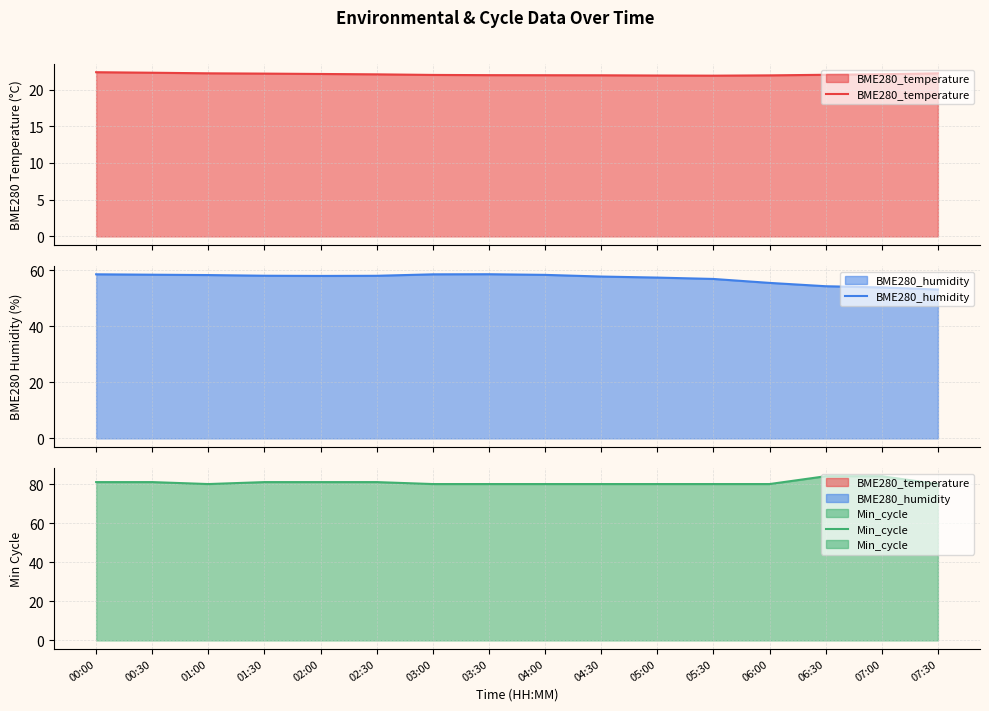

Reading right to left, what are all the values shown in this chart?

BME280_temperature: 07:30=22.2	07:00=22.1	06:30=22.0	06:00=21.9	05:30=21.9	05:00=21.9	04:30=21.9	04:00=22.0	03:30=22.0	03:00=22.0	02:30=22.1	02:00=22.1	01:30=22.2	01:00=22.2	00:30=22.3	00:00=22.4
BME280_humidity: 07:30=53.2	07:00=54.0	06:30=54.4	06:00=55.6	05:30=57.0	05:00=57.5	04:30=57.8	04:00=58.4	03:30=58.7	03:00=58.6	02:30=58.1	02:00=58.1	01:30=58.1	01:00=58.4	00:30=58.5	00:00=58.6
Min_cycle: 07:30=80.0	07:00=84.0	06:30=84.0	06:00=80.0	05:30=80.0	05:00=80.0	04:30=80.0	04:00=80.0	03:30=80.0	03:00=80.0	02:30=81.0	02:00=81.0	01:30=81.0	01:00=80.0	00:30=81.0	00:00=81.0